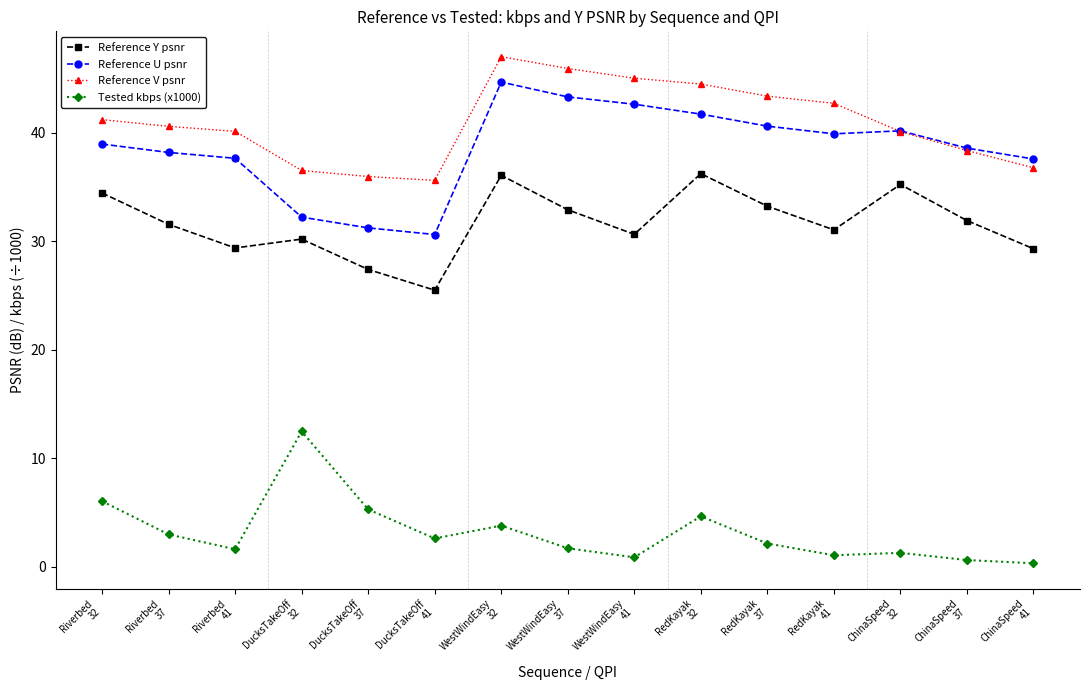

Does the chart display data point markers on the line(s)?

Yes